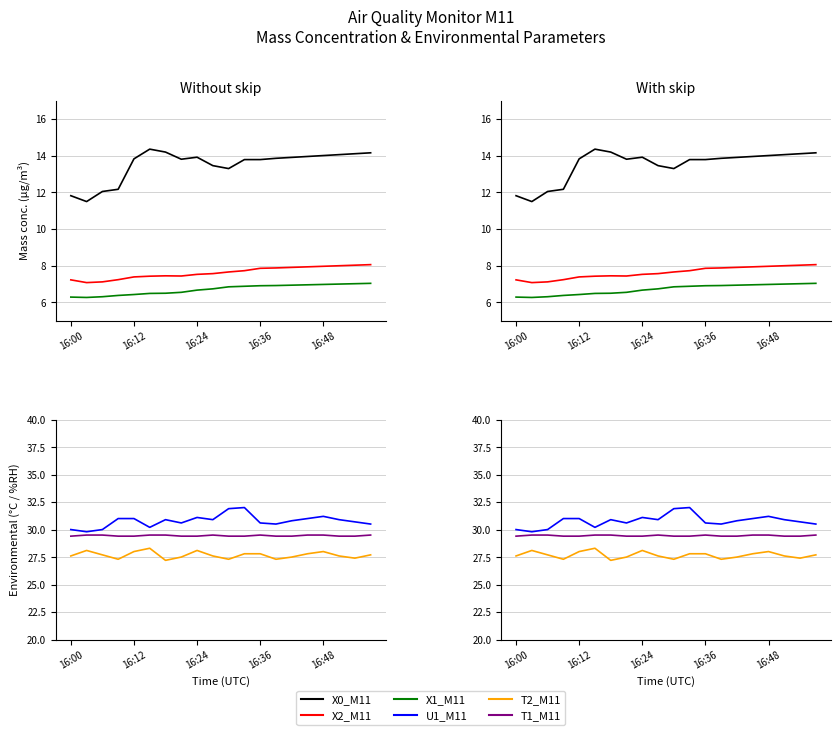

Read the X2_M11 value at 15.

7.9